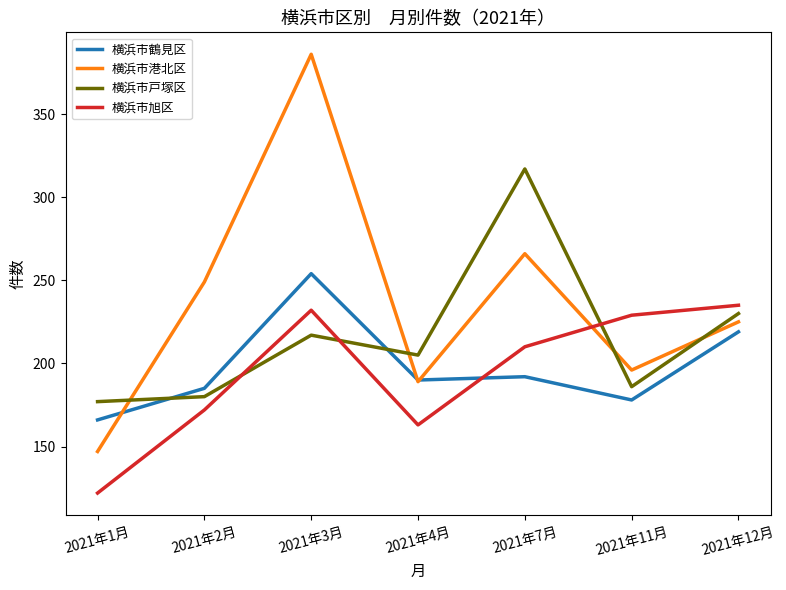

The value of 横浜市鶴見区 at 2021年3月 is 423. True or false?

False